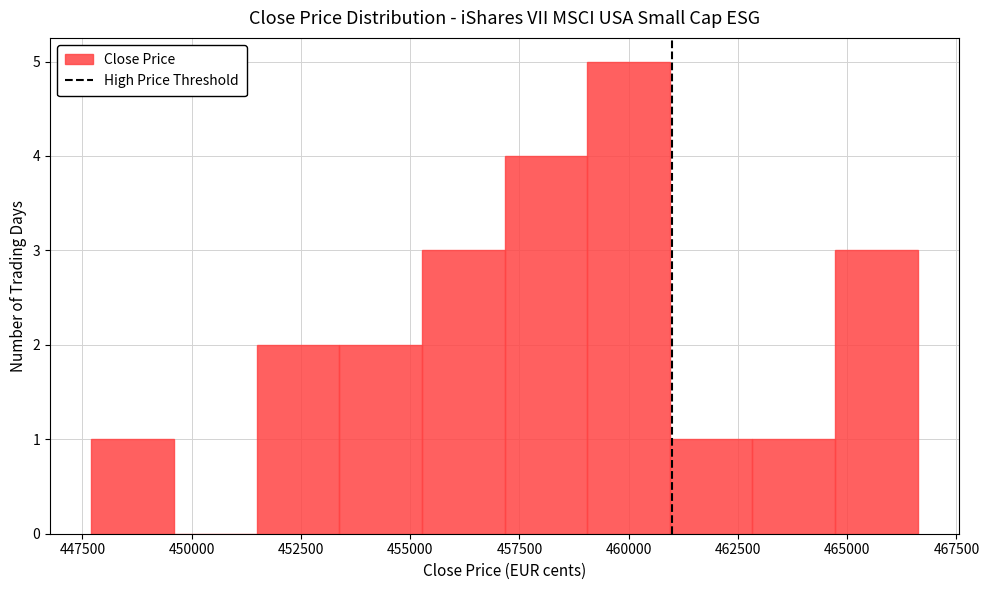

Read against the x-axis, roughly where is the centre of the tallest bar?

460000